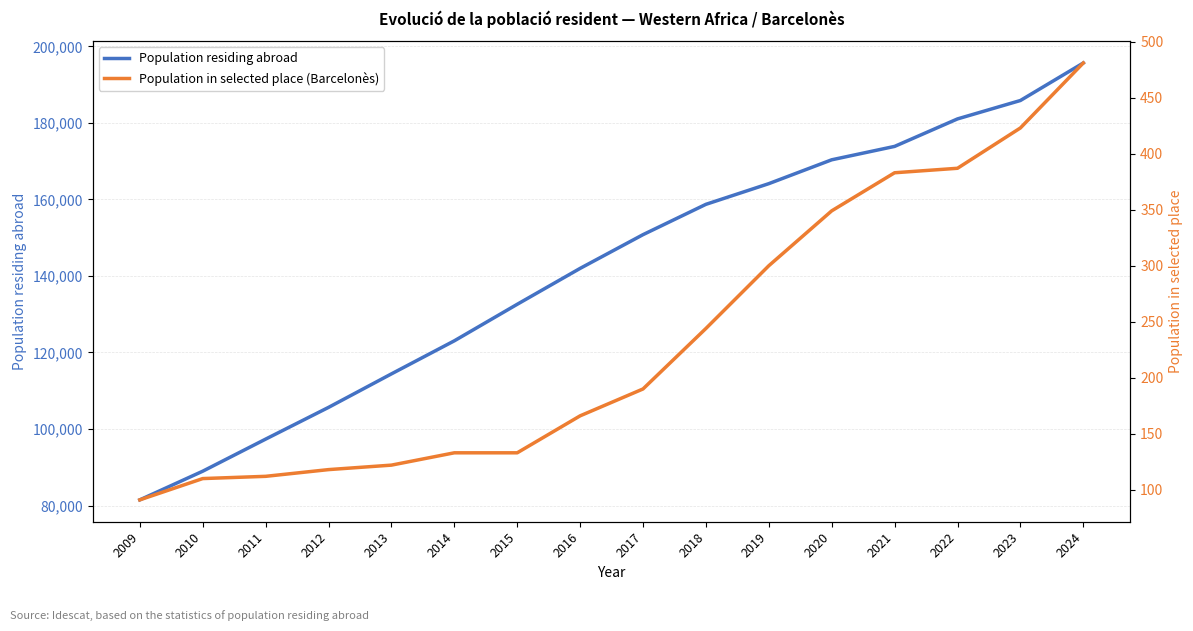

The Population in selected place (Barcelonès) series shows 135 at 2023. True or false?

False